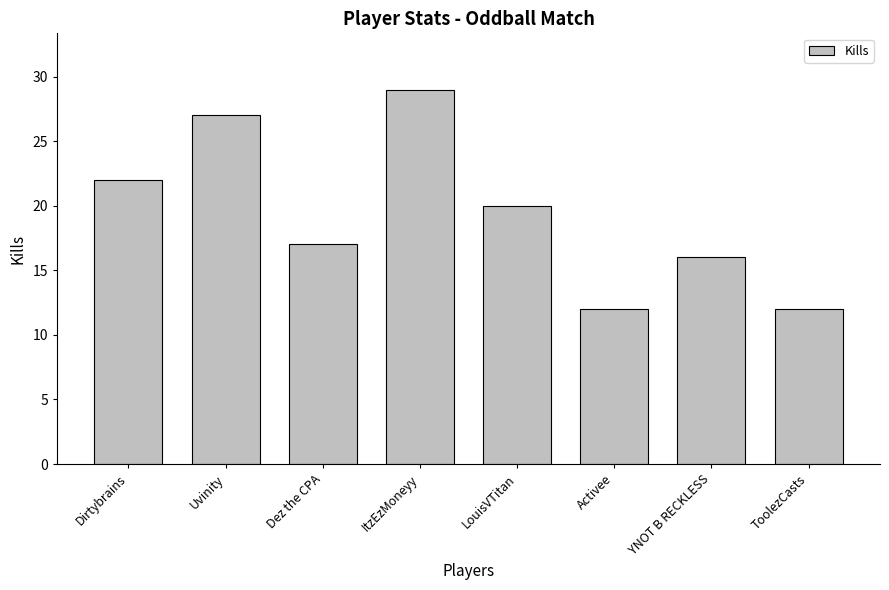

Reading left to right, list all the values displayed in this chart.

Dirtybrains=22	Uvinity=27	Dez the CPA=17	ItzEzMoneyy=29	LouisVTitan=20	Activee=12	YNOT B RECKLESS=16	ToolezCasts=12